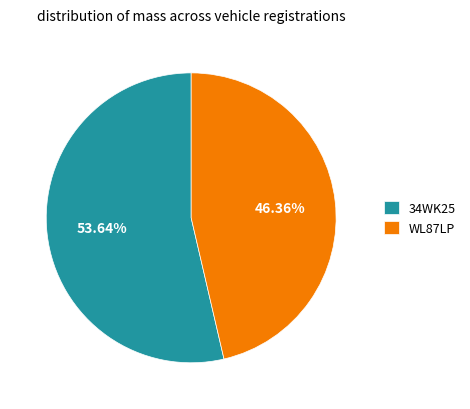

Is it true that 34WK25 is 39% of the pie?

False